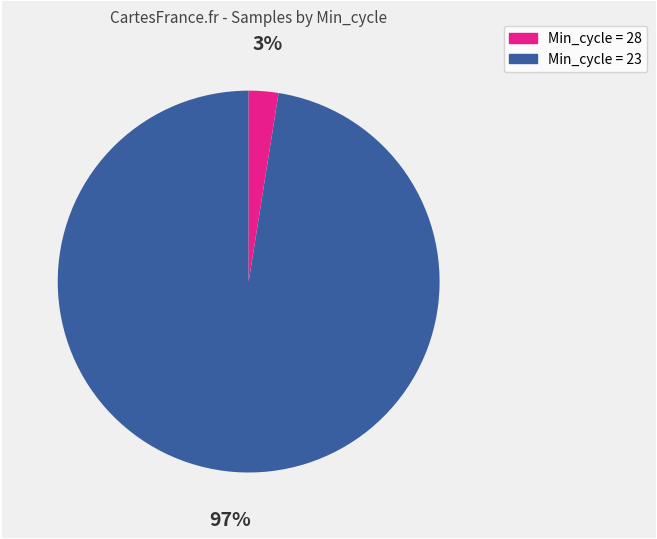

To the nearest percent, what is the average slice percentage?

50%